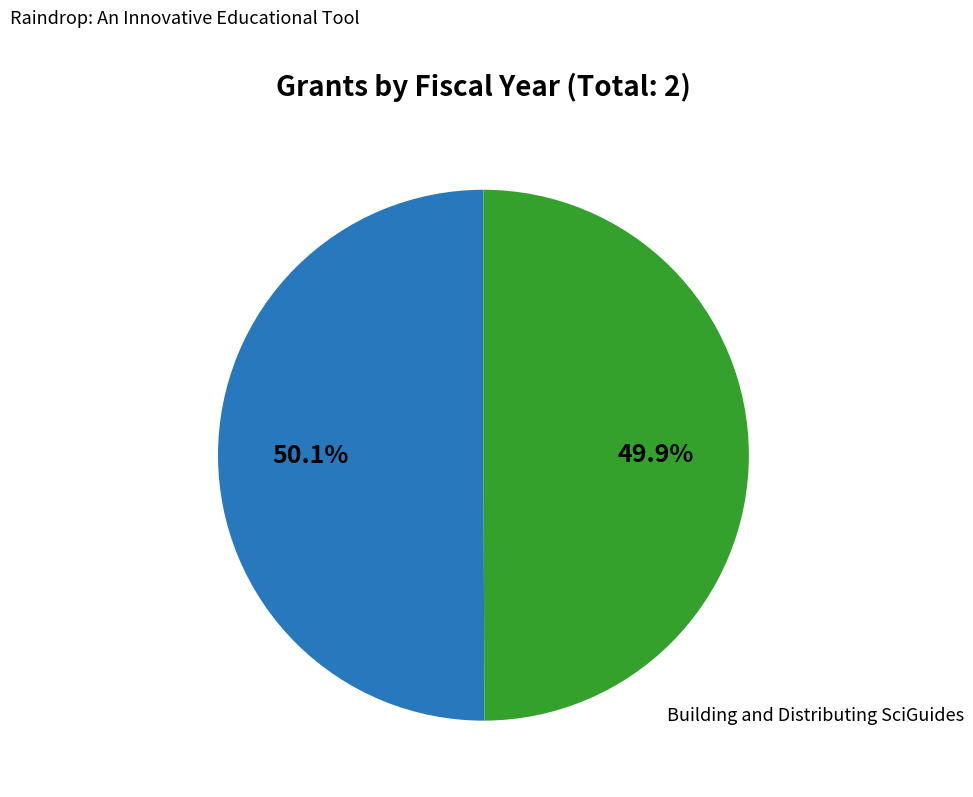

Which slice is the largest?

Raindrop: An Innovative Educational Tool